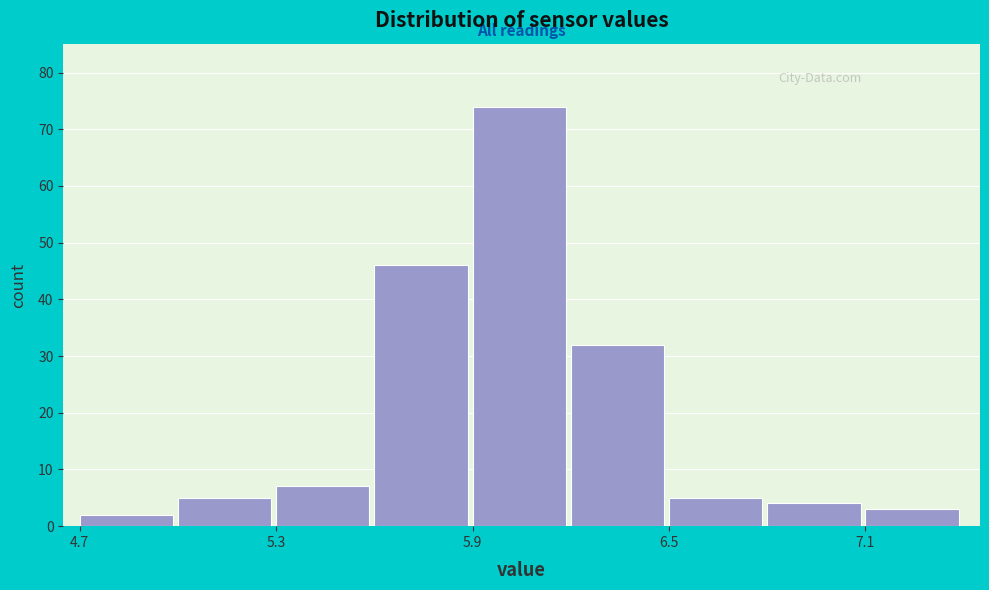

Read against the x-axis, roughly where is the centre of the tallest bar?

6.0